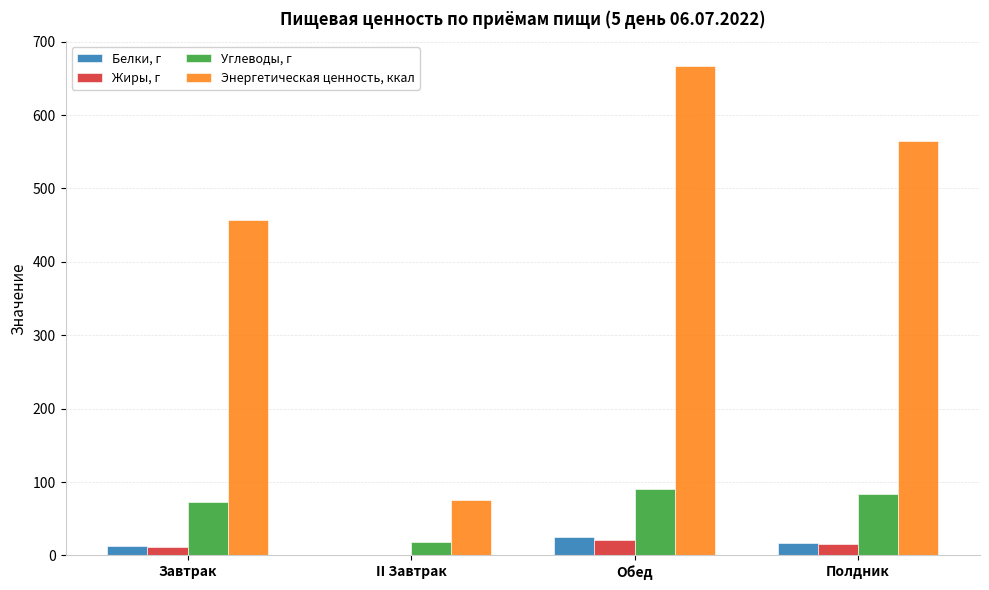

What is the approximate value of Энергетическая ценность, ккал at Обед?

667.2